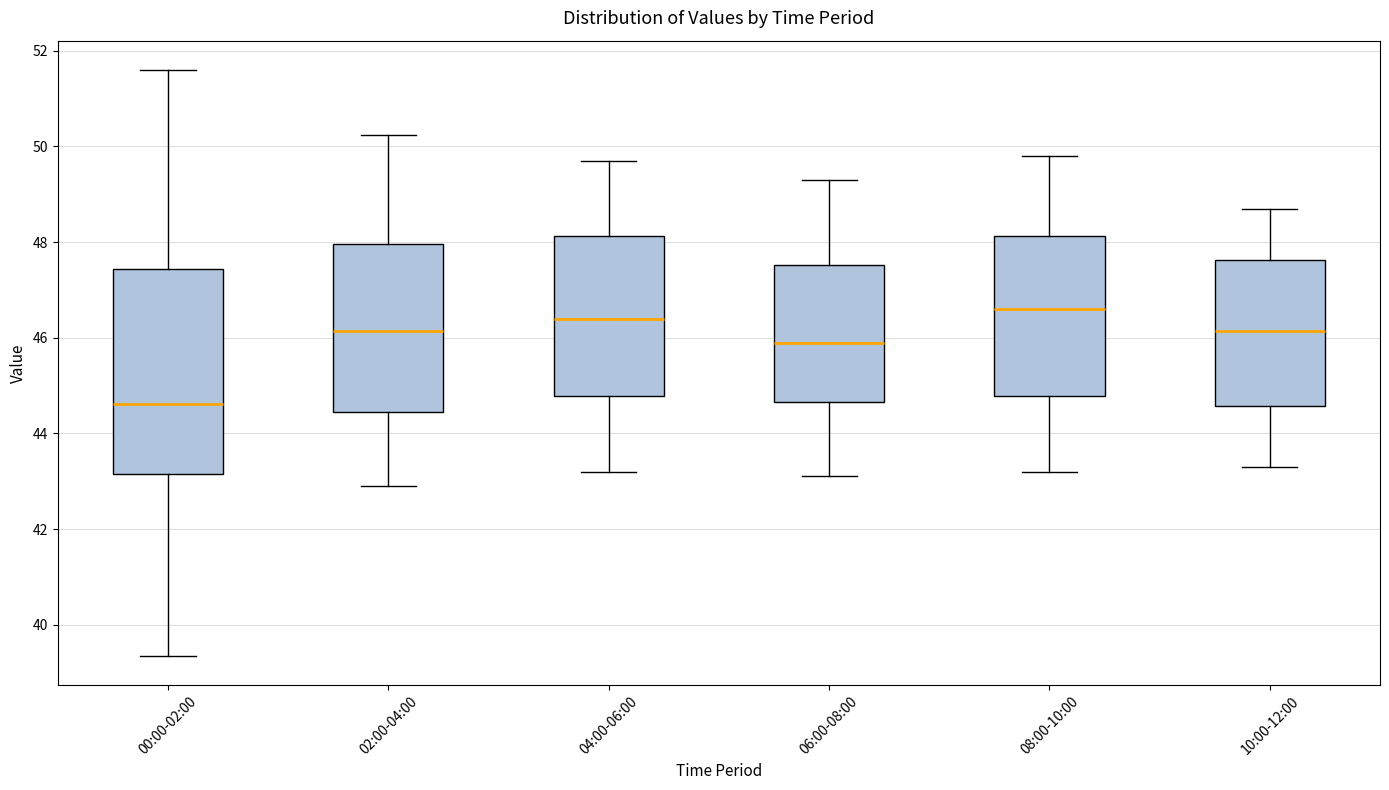

Reading left to right, read every box against the y-axis: the position of its median line, the range the box covers, and the ends of its whiskers. The values are not printed on the chart, so give them approximately, as read against the axis.

00:00-02:00: median 44.6, box 43.2 to 47.4, whiskers 39.4 to 51.6
02:00-04:00: median 46.2, box 44.4 to 48.0, whiskers 43.0 to 50.2
04:00-06:00: median 46.4, box 44.8 to 48.2, whiskers 43.2 to 49.8
06:00-08:00: median 46.0, box 44.6 to 47.6, whiskers 43.2 to 49.4
08:00-10:00: median 46.6, box 44.8 to 48.2, whiskers 43.2 to 49.8
10:00-12:00: median 46.2, box 44.6 to 47.6, whiskers 43.4 to 48.8